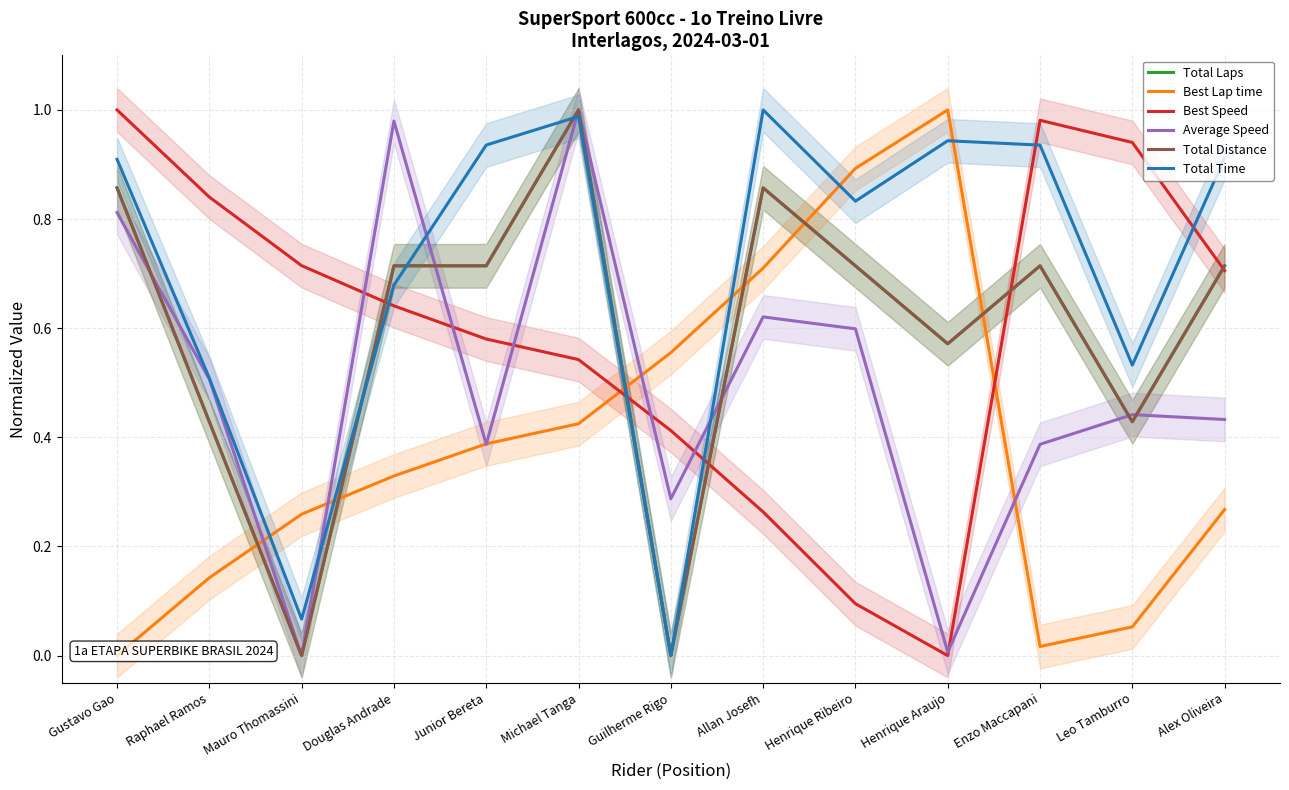

Where is the first local maximum for Best Speed?

Enzo Maccapani